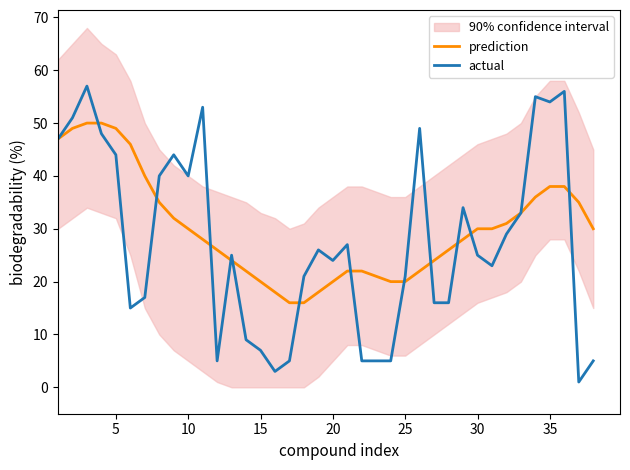

How many categories are shown in the chart?

38